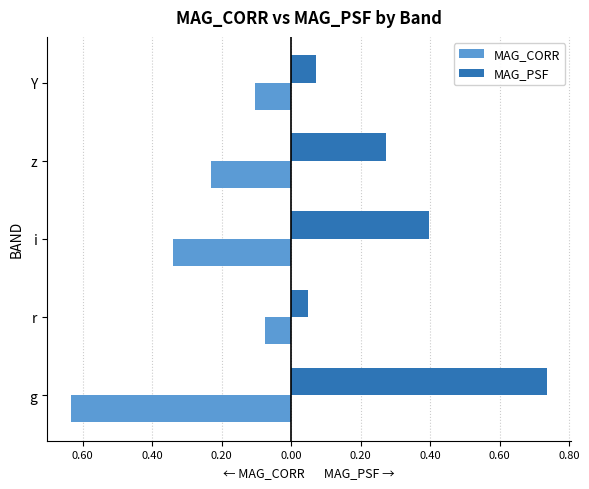

What are all the series names shown in the legend?

MAG_CORR, MAG_PSF